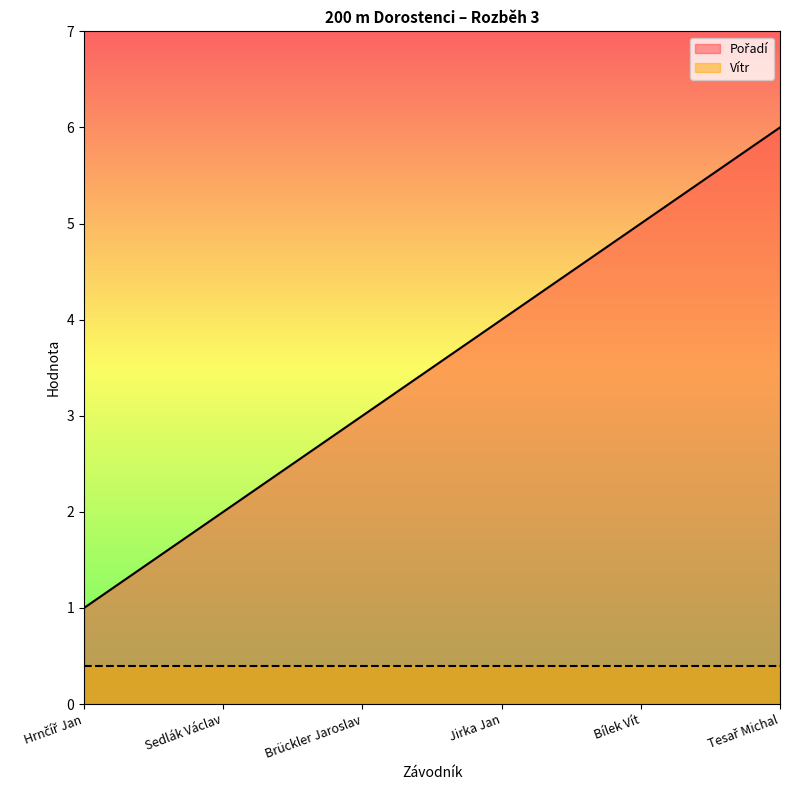

Approximately how many times larger is the value at Tesař Michal compared to Sedlák Václav?

3.0